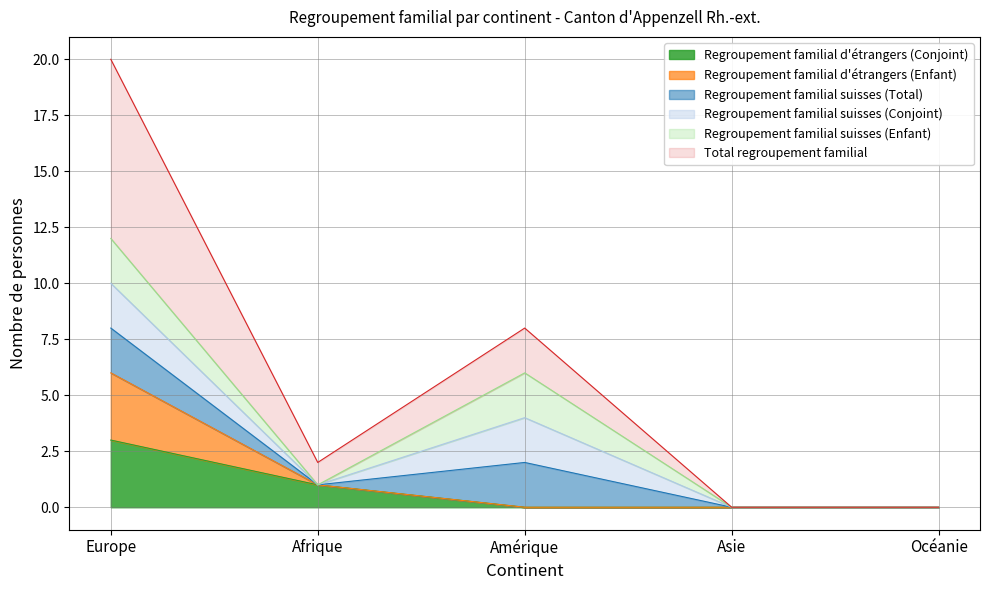

What is the value of the Regroupement familial d'étrangers (Enfant) point at the 1st from the left?

6